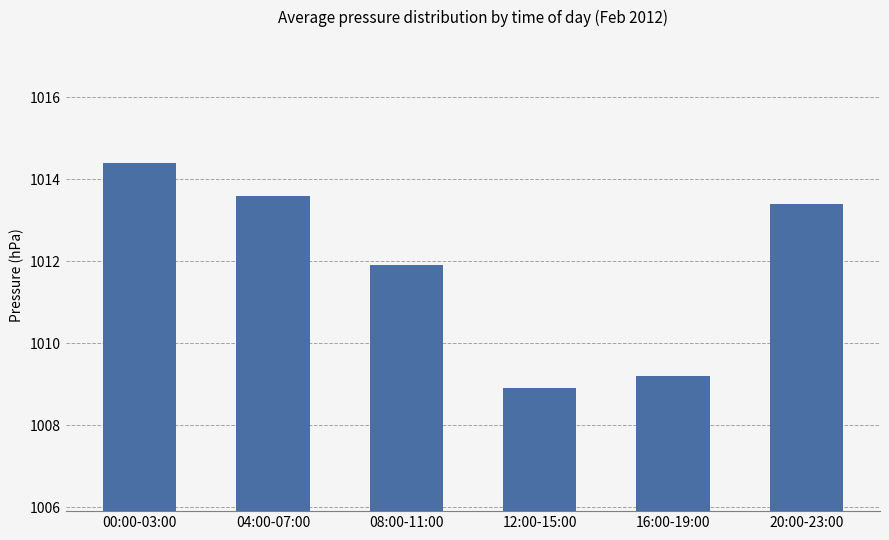

Reading left to right, transcribe all the data shown in this chart.

1014.4	1013.6	1011.9	1008.9	1009.2	1013.4